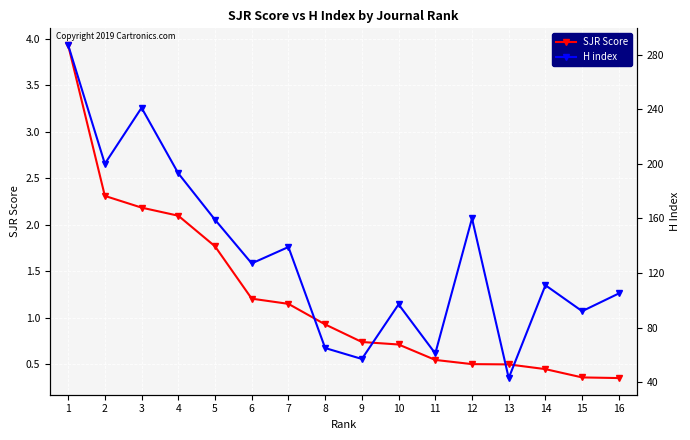

What is the value of the H index point at the 3rd from the left?

241.0